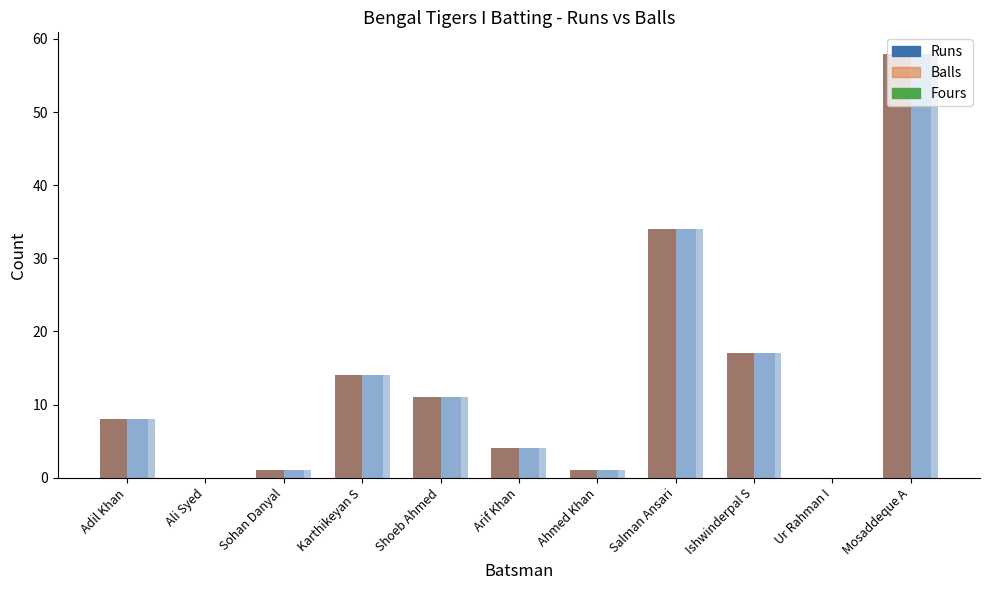

Rank the series by their maximum value, from lowest to highest.

Fours, Balls, Runs